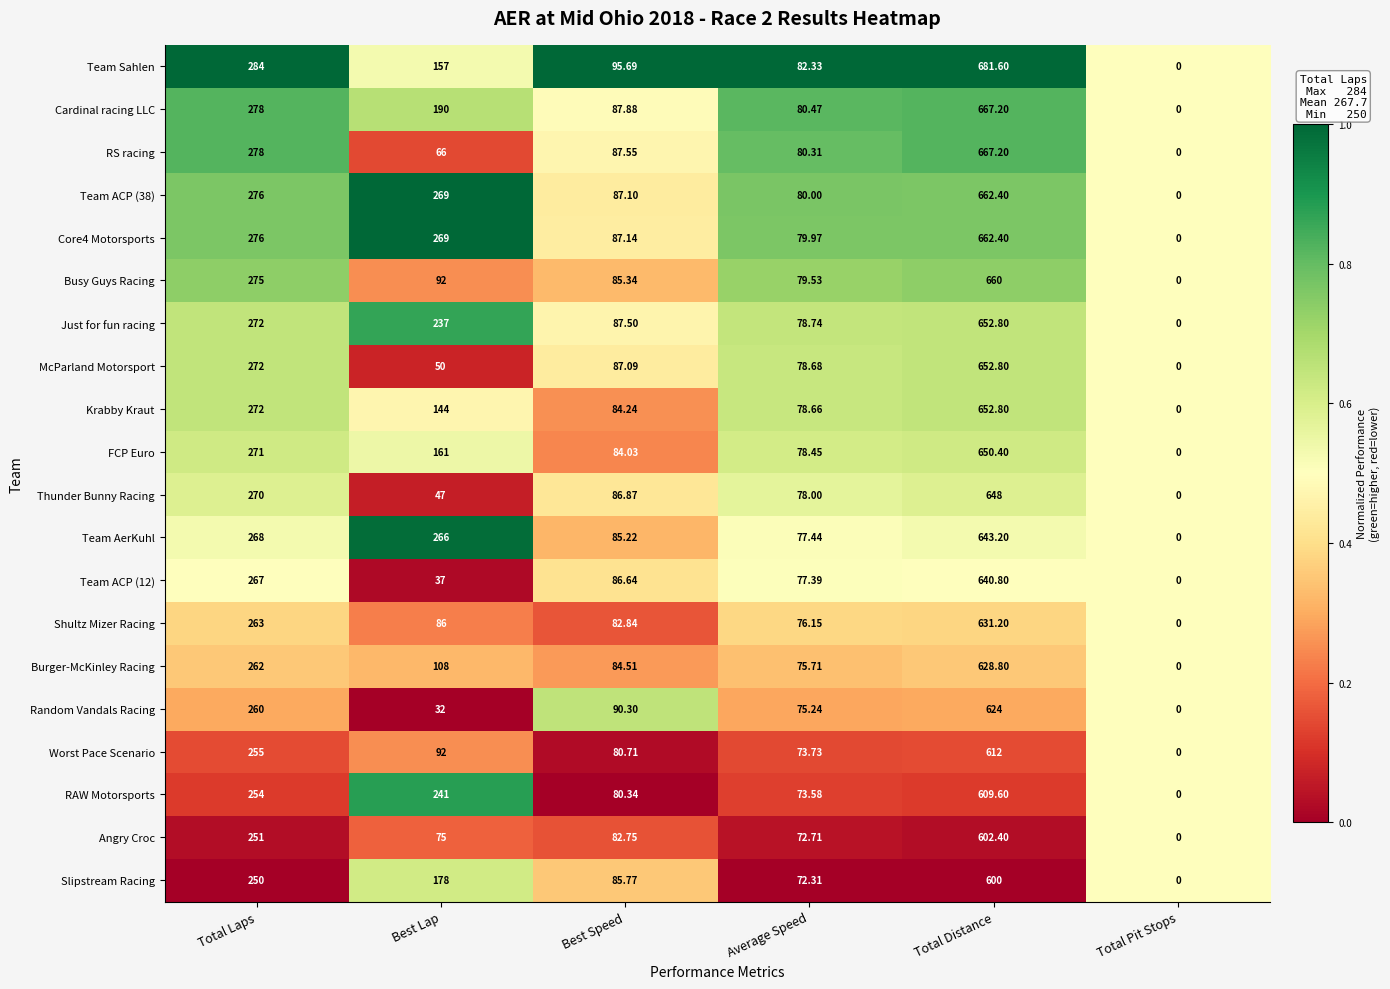

Count the number of data series in this chart.

20